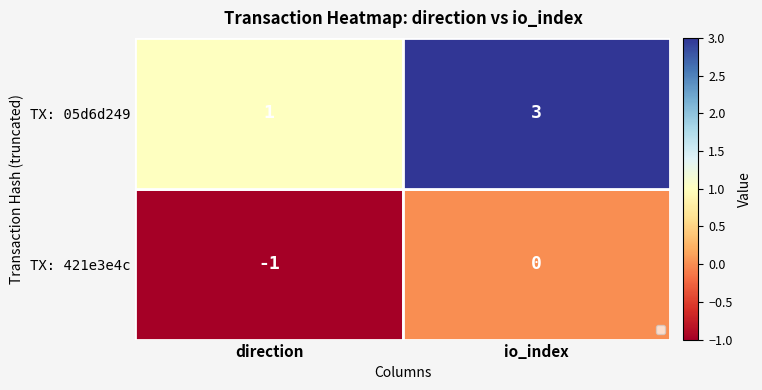

The TX: 05d6d249 series shows 0 at direction. True or false?

False